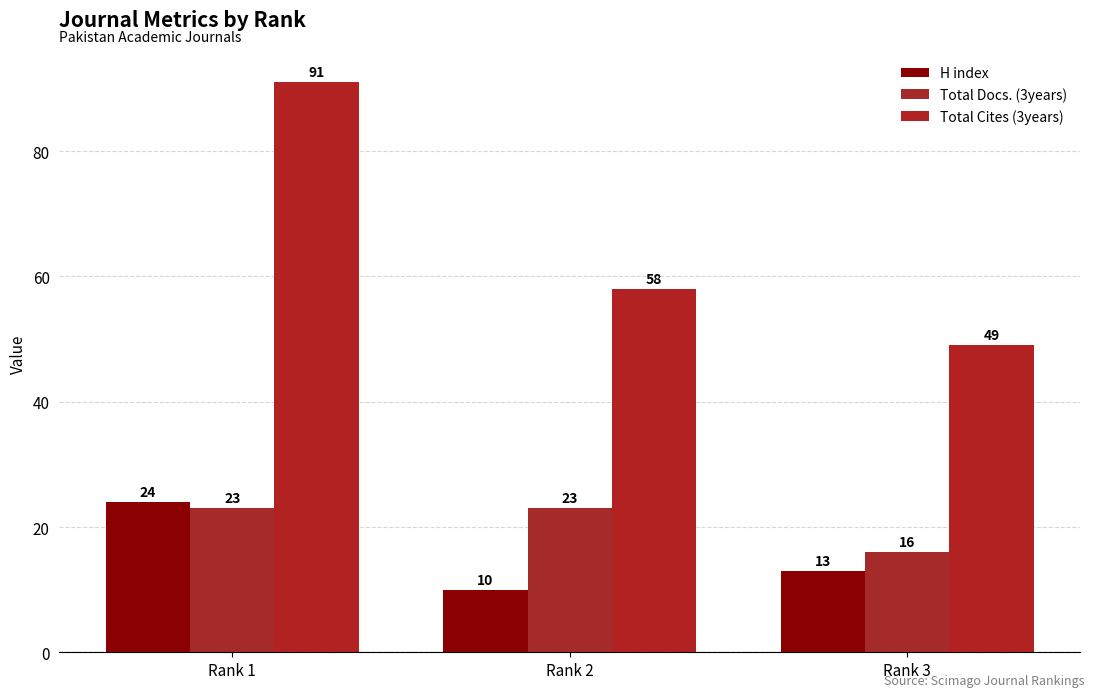

Count the H index values in the range 10 to 24.

3